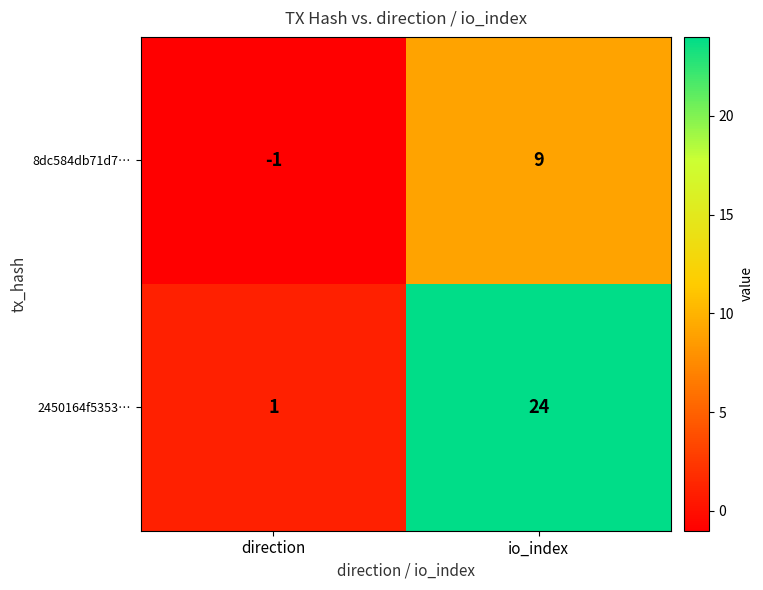

Reading left to right, transcribe all the data shown in this chart.

8dc584db71d7…: direction=-1	io_index=9
2450164f5353…: direction=1	io_index=24